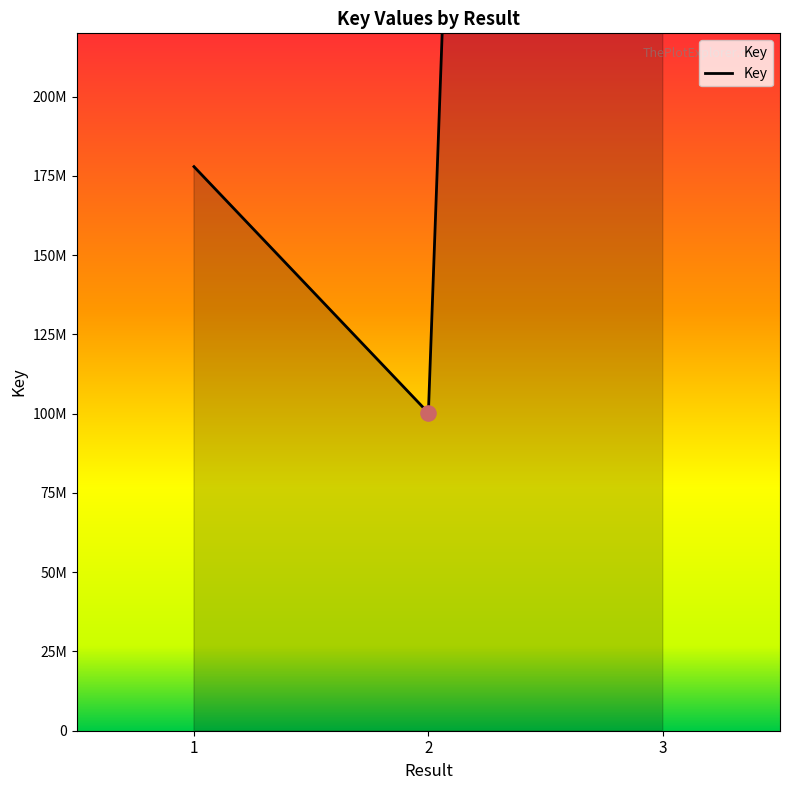

What is the ratio of the value at 1 to the value at 3?

0.1